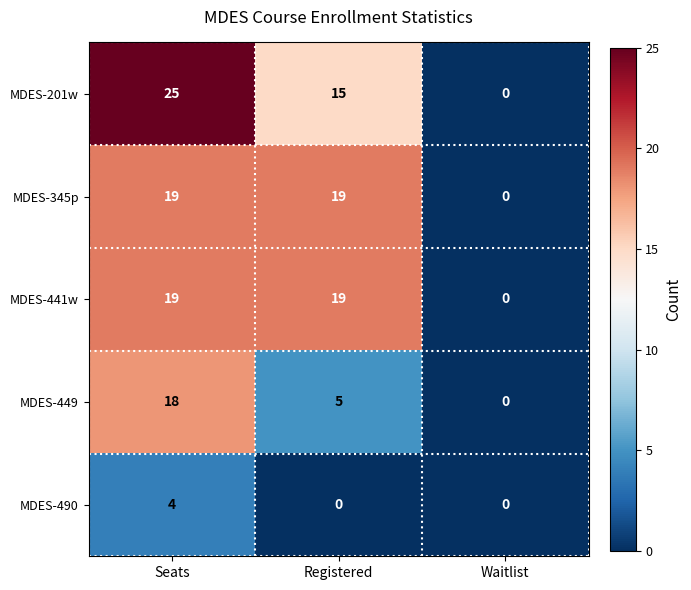

Count the number of categories in the chart.

3